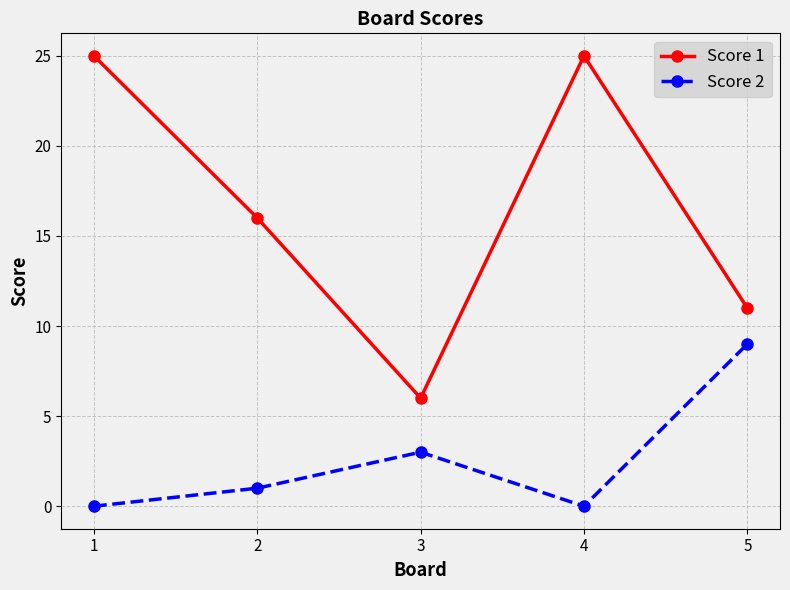

Reading left to right, transcribe all the data shown in this chart.

Score 1: 1=25	2=16	3=6	4=25	5=11
Score 2: 1=0	2=1	3=3	4=0	5=9